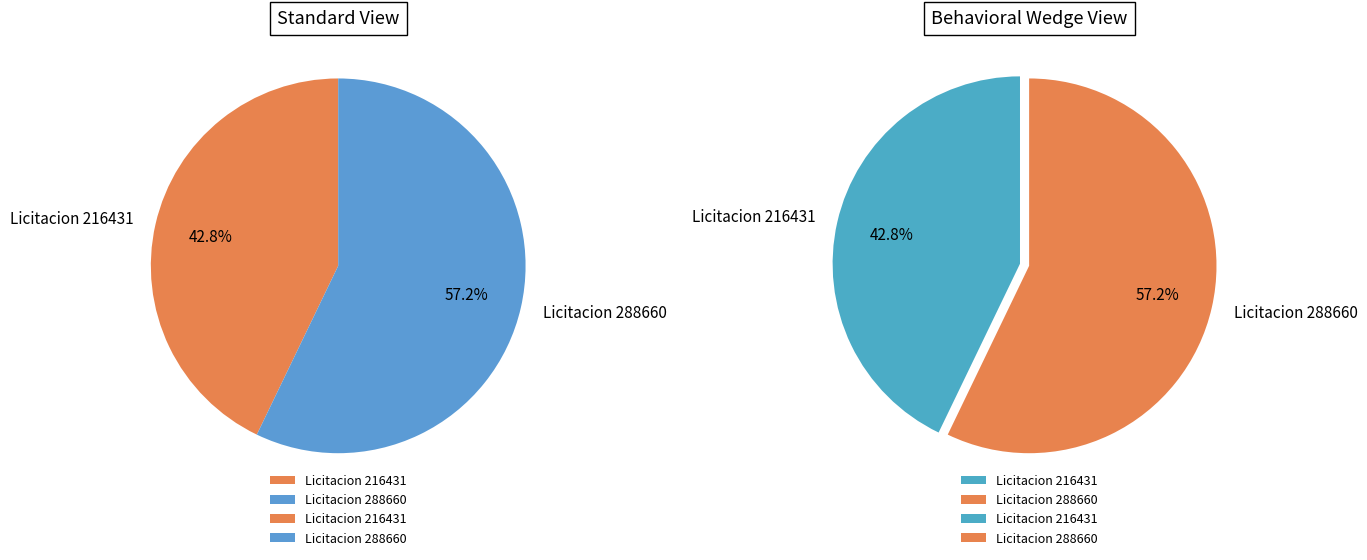

To the nearest percent, what percentage of the pie is 216431-maria-pastora-iturbe-rejala-66?

43%